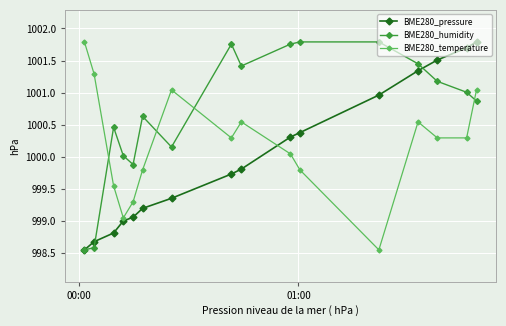

How many values in the BME280_humidity series are below 1001?

8